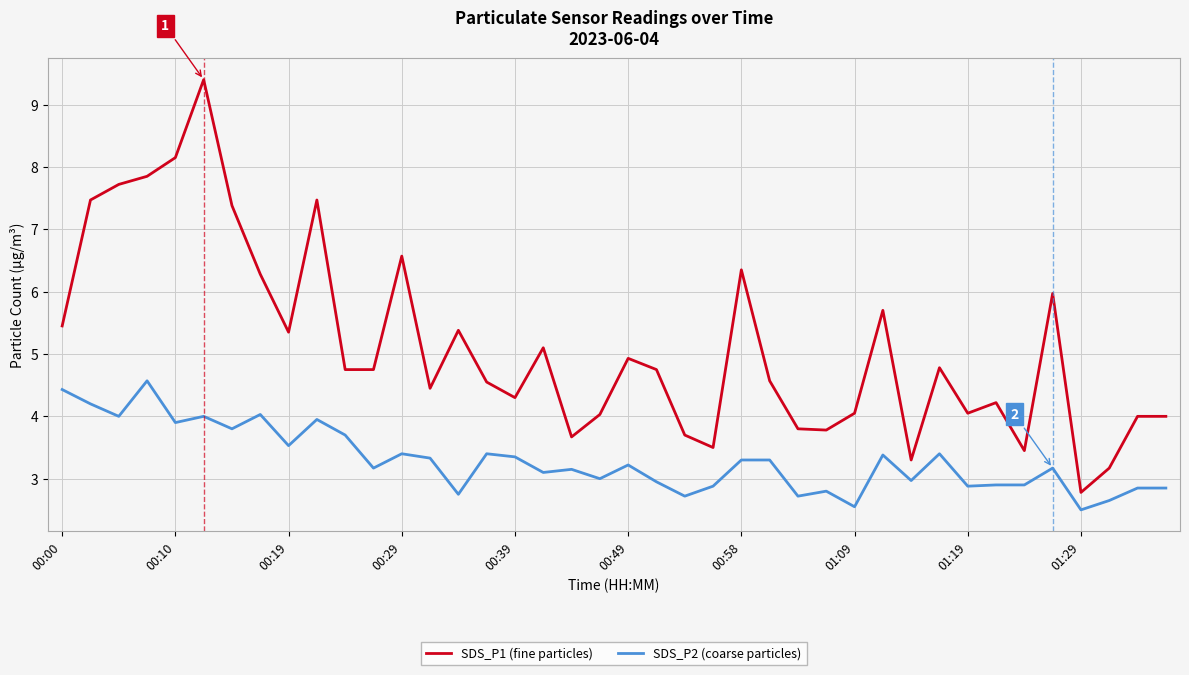

Which series has the largest total across all categories?

SDS_P1 (fine particles)